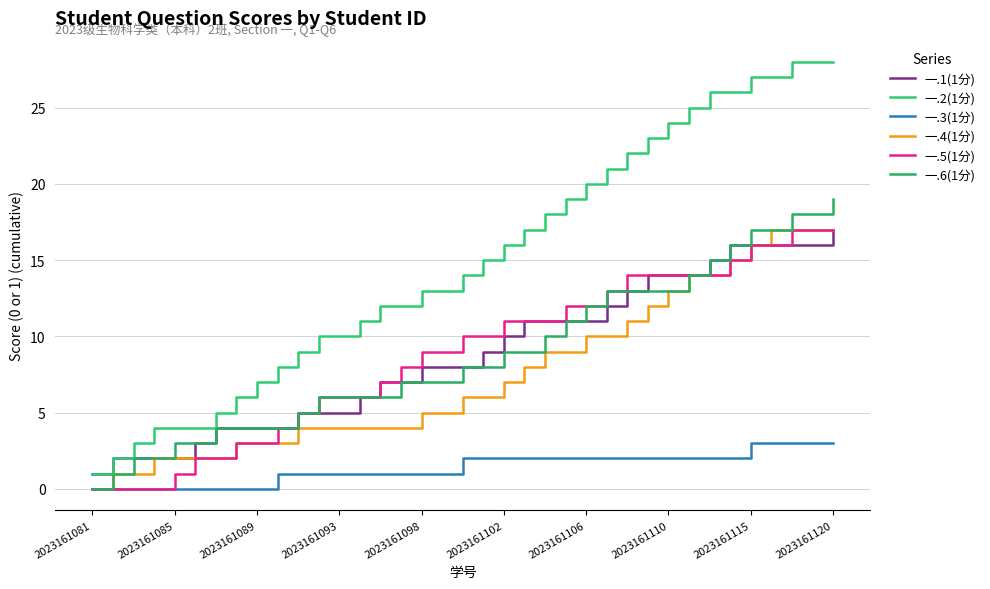

True or false: 一.1(1分) and 一.2(1分) intersect in this chart.

False